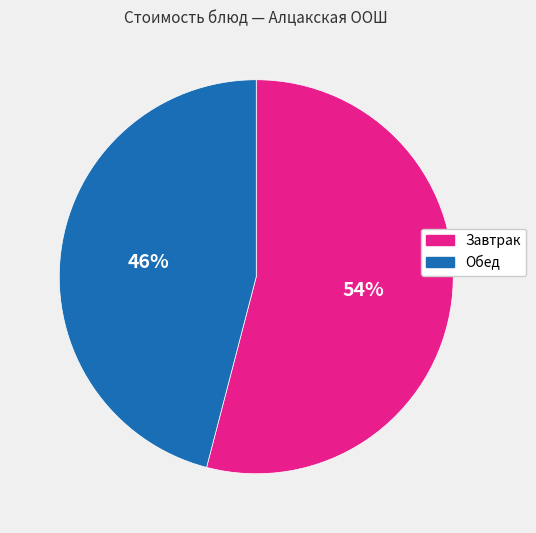

To the nearest percent, what is the average slice percentage?

50%